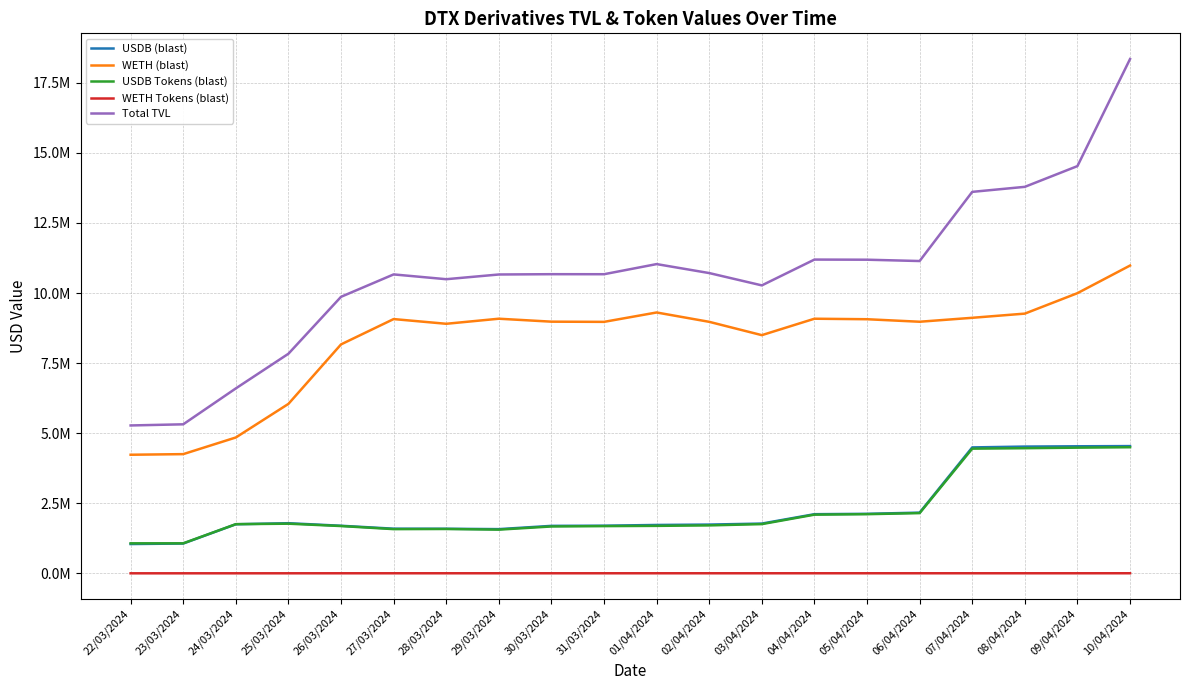

What are all the series names shown in the legend?

USDB (blast), WETH (blast), USDB Tokens (blast), WETH Tokens (blast), Total TVL